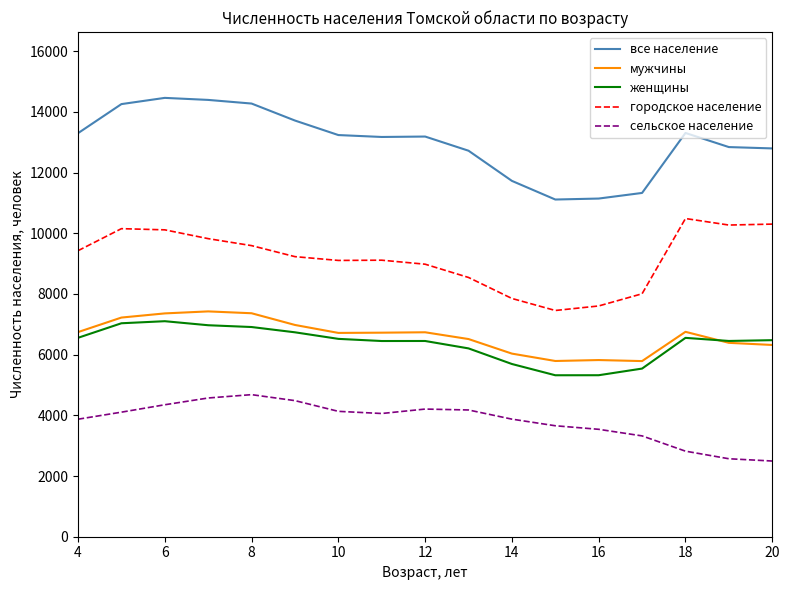

What is the smallest value displayed?

2494